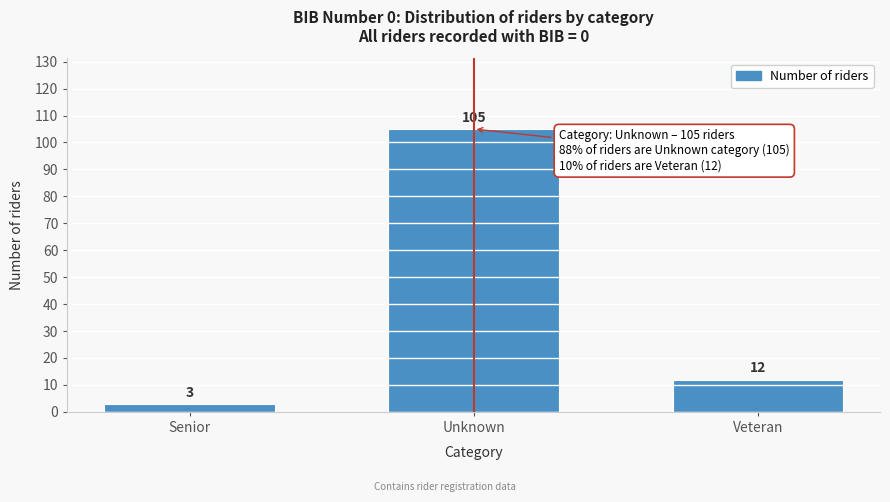

Reading left to right, extract all data points from this chart.

3	105	12